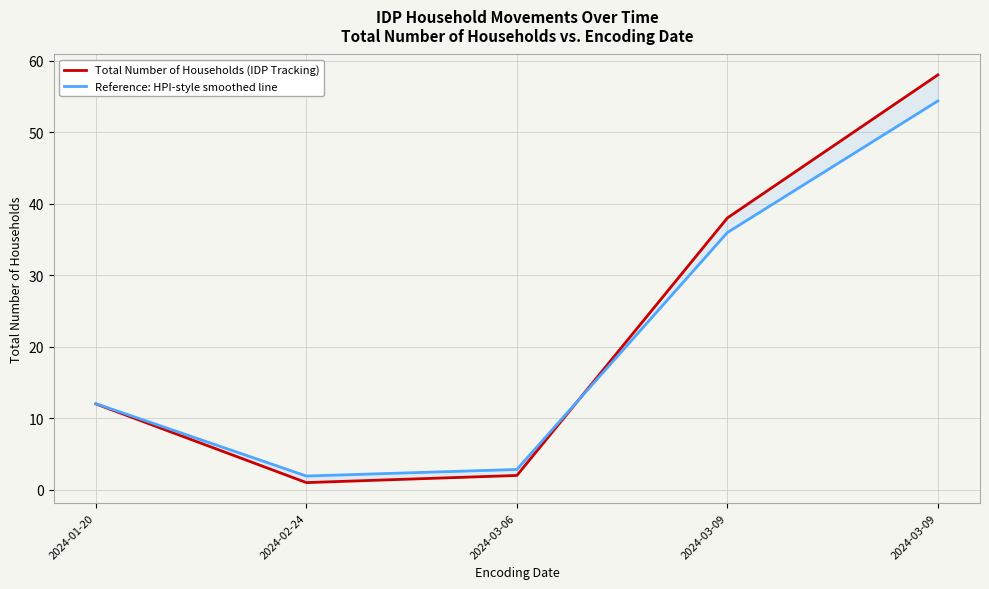

What is the label of the 4th point from the right?

2024-02-24